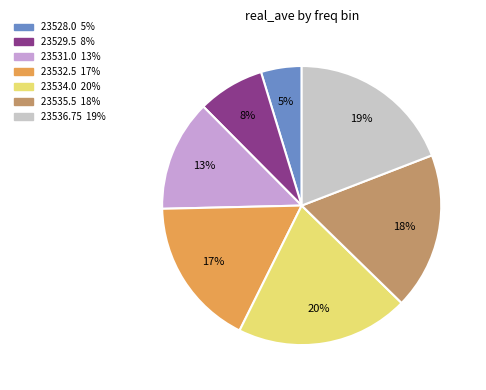

Does any single category account for the majority?

No